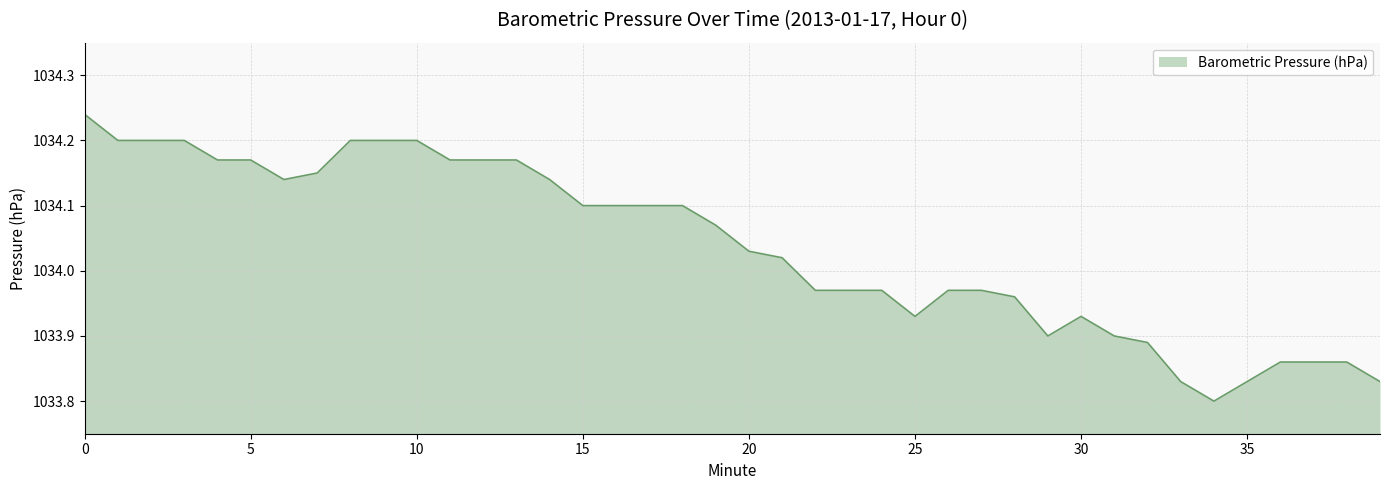

Is this an area chart (filled region under the line)?

Yes